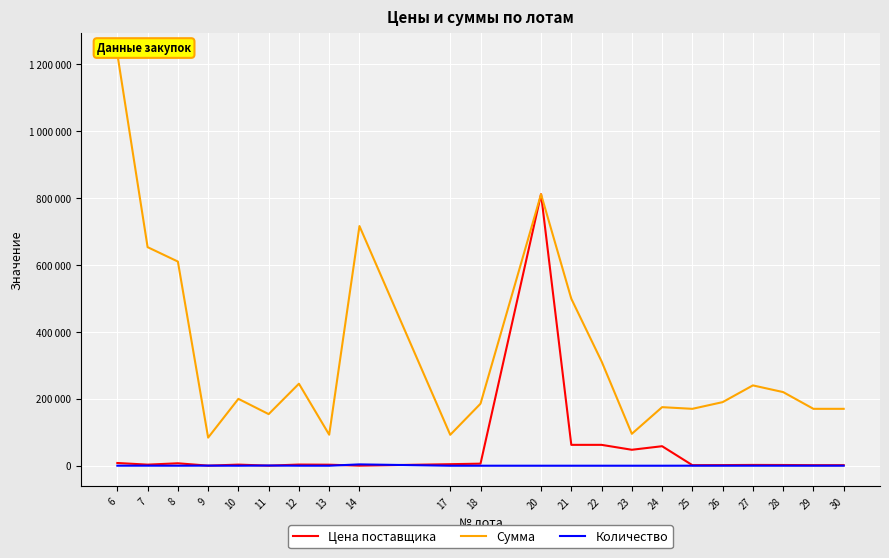

True or false: Цена поставщика has a value of 1700 at 25.

True